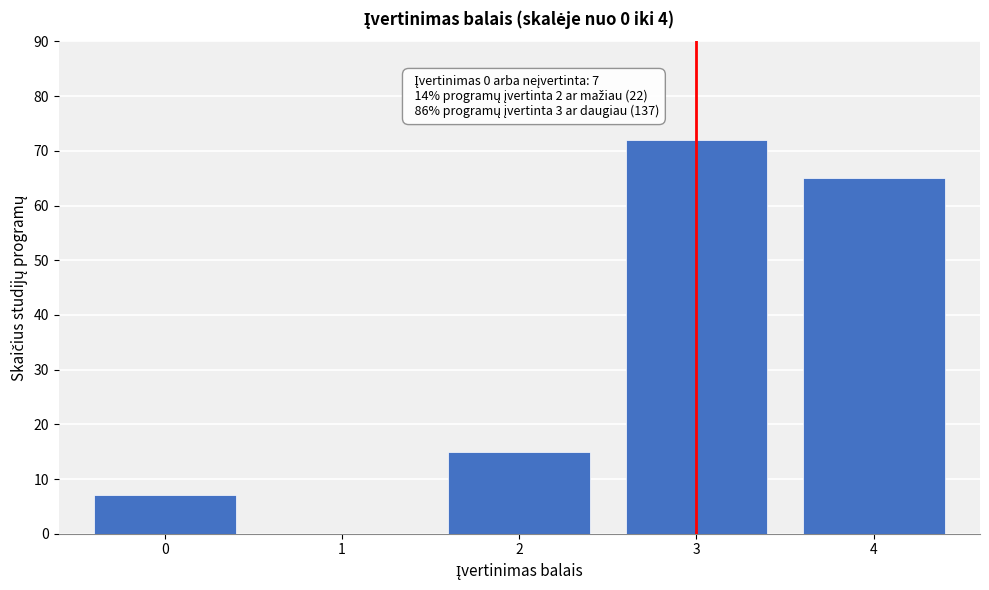

Reading left to right, extract all data points from this chart.

7	15	72	65